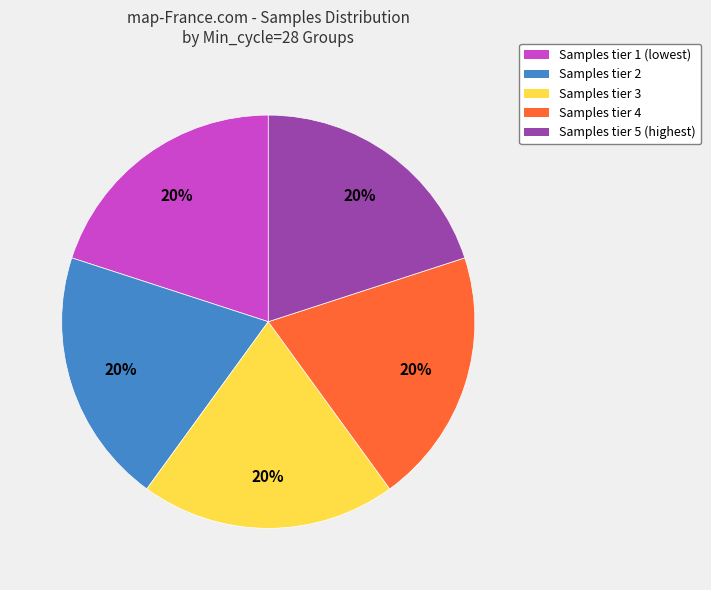

Is there any slice that represents more than half of the pie?

No